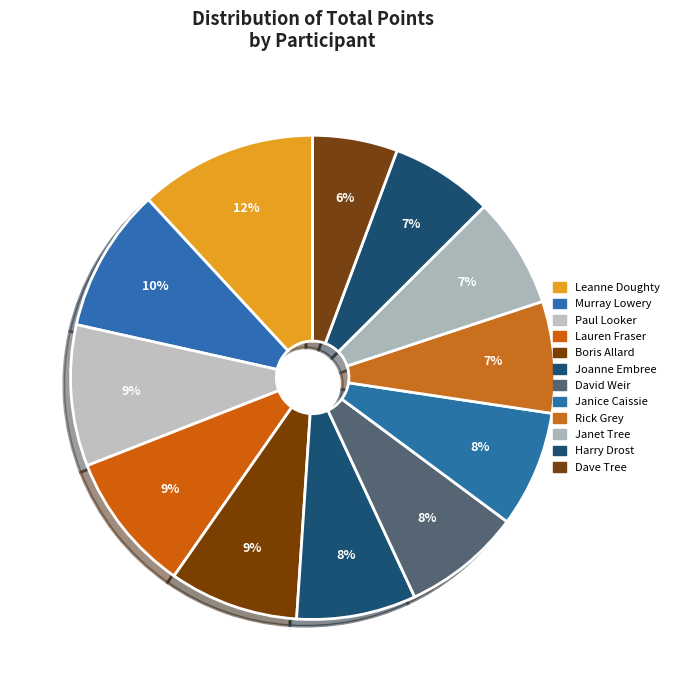

To the nearest percent, what is the difference between the largest and smallest slice percentages?

6%